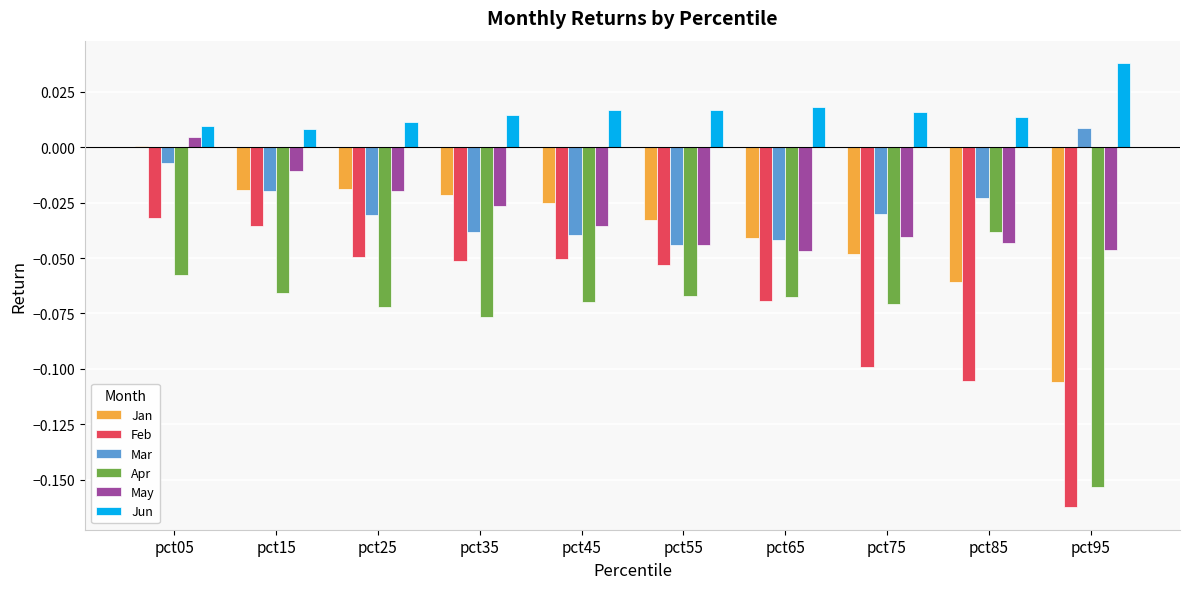

How many groups of bars are there?

10